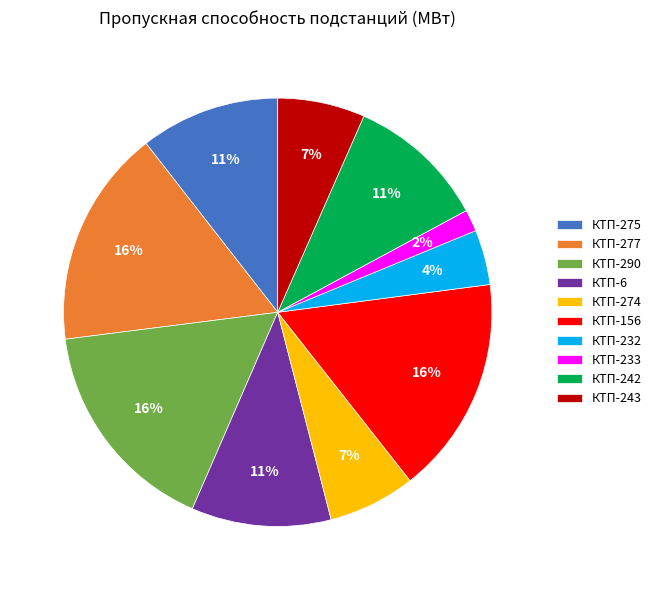

Between КТП-233 and КТП-243, which is larger?

КТП-243